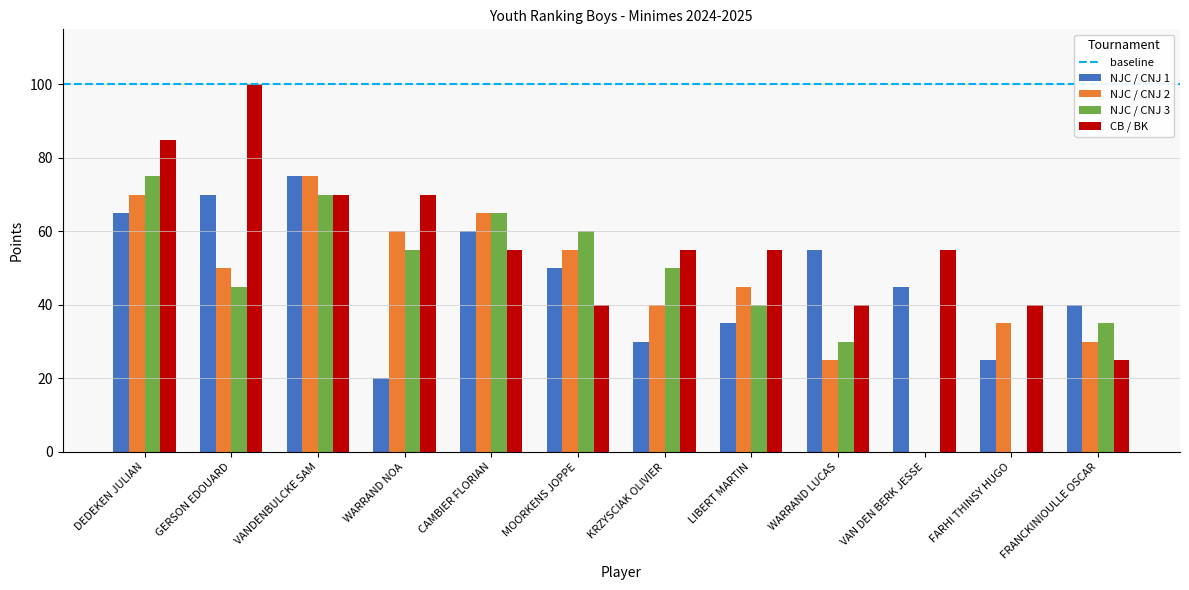

Which series changed the most between FARHI THINSY HUGO and FRANCKINIOULLE OSCAR?

NJC / CNJ 3